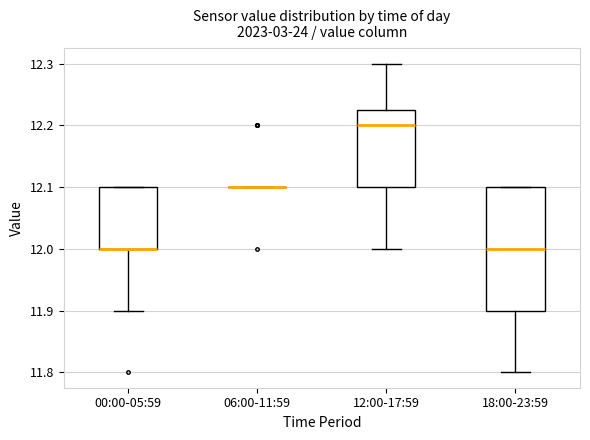

Reading left to right, read every box against the y-axis: the position of its median line, the range the box covers, and the ends of its whiskers. The values are not printed on the chart, so give them approximately, as read against the axis.

00:00-05:59: median 12.00 (drawn on the box's lower edge), box 12.00 to 12.10, whiskers 11.90 to 12.10
06:00-11:59: box collapsed to a line at 12.10, whiskers 12.10 to 12.10
12:00-17:59: median 12.20, box 12.10 to 12.23, whiskers 12.00 to 12.30
18:00-23:59: median 12.00, box 11.90 to 12.10, whiskers 11.80 to 12.10